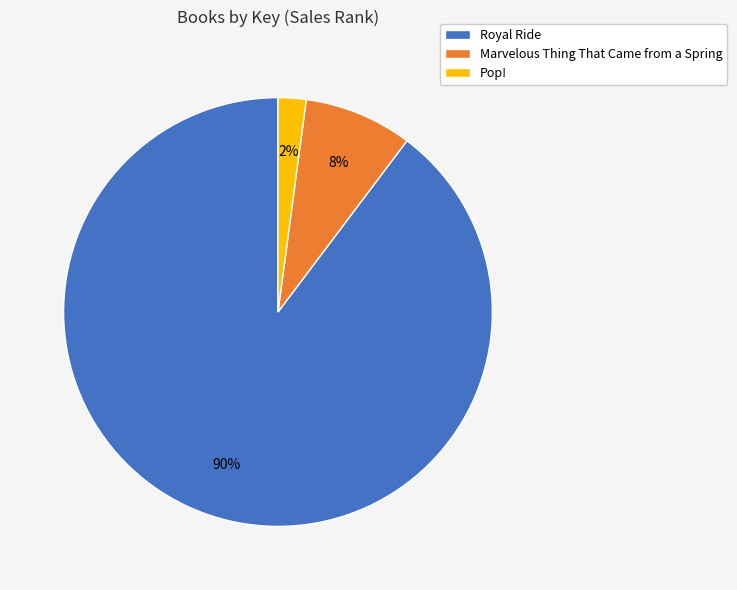

Between Marvelous Thing That Came from a Spring and Pop!, which is larger?

Marvelous Thing That Came from a Spring